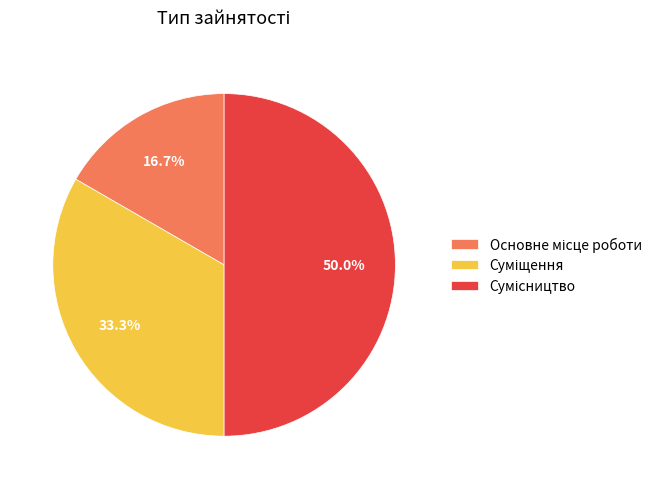

To the nearest percent, what is the difference between the Суміщення and Сумісництво slice percentages?

17%